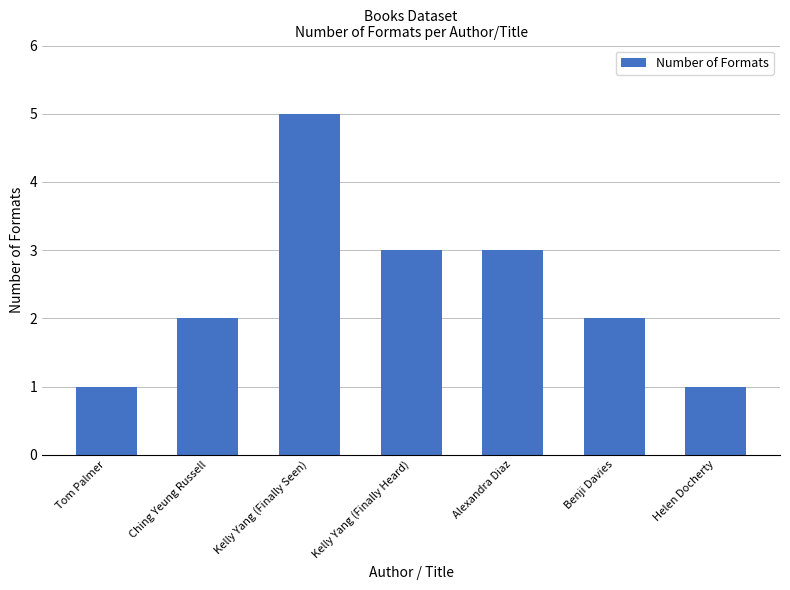

Reading left to right, list all the values displayed in this chart.

Tom Palmer=1	Ching Yeung Russell=2	Kelly Yang (Finally Seen)=5	Kelly Yang (Finally Heard)=3	Alexandra Diaz=3	Benji Davies=2	Helen Docherty=1